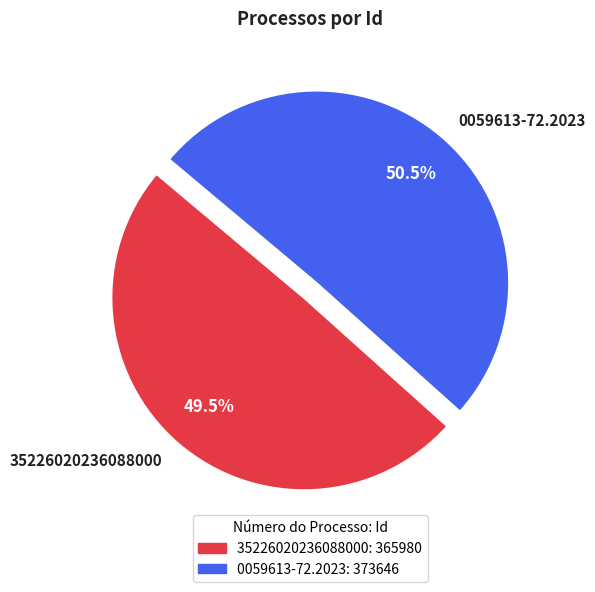

Rank the categories by value from lowest to highest.

35226020236088000, 0059613-72.2023